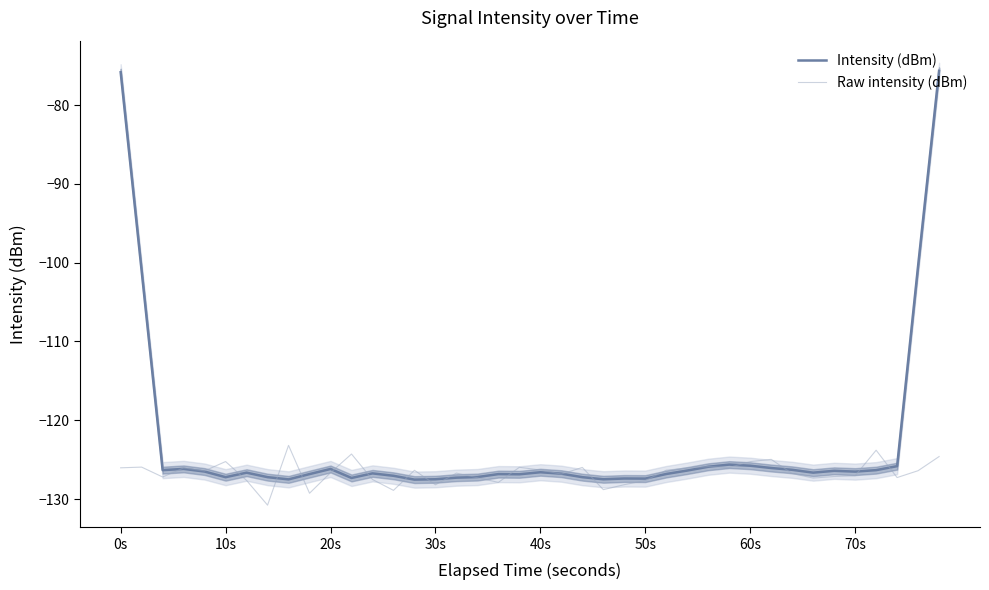

True or false: Intensity (dBm) has more than 1 points higher than both neighbors.

True